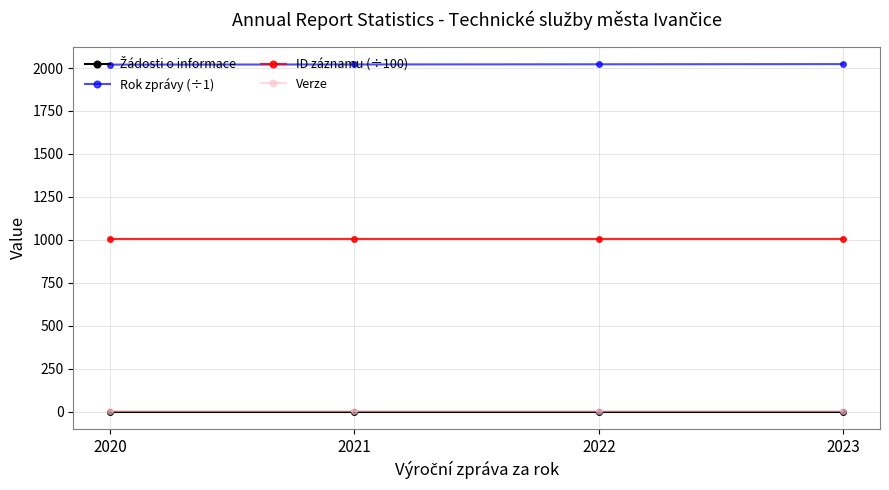

True or false: Verze has more than 1 interior local peaks.

False